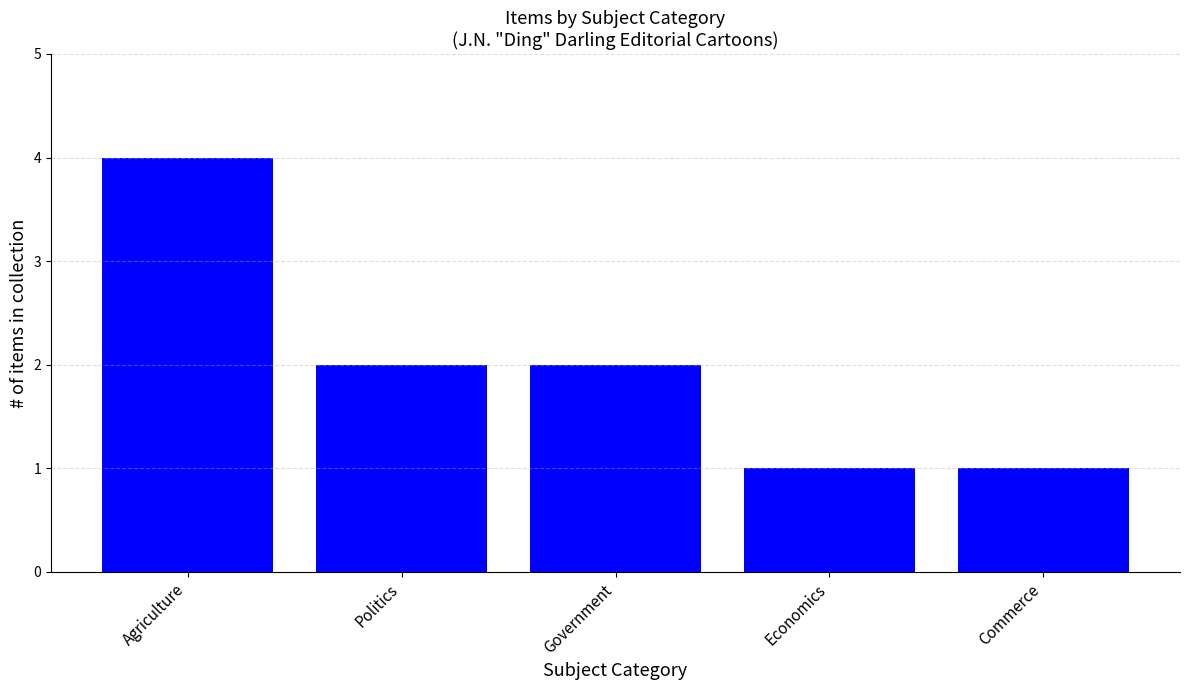

How many values are between 1 and 2?

4